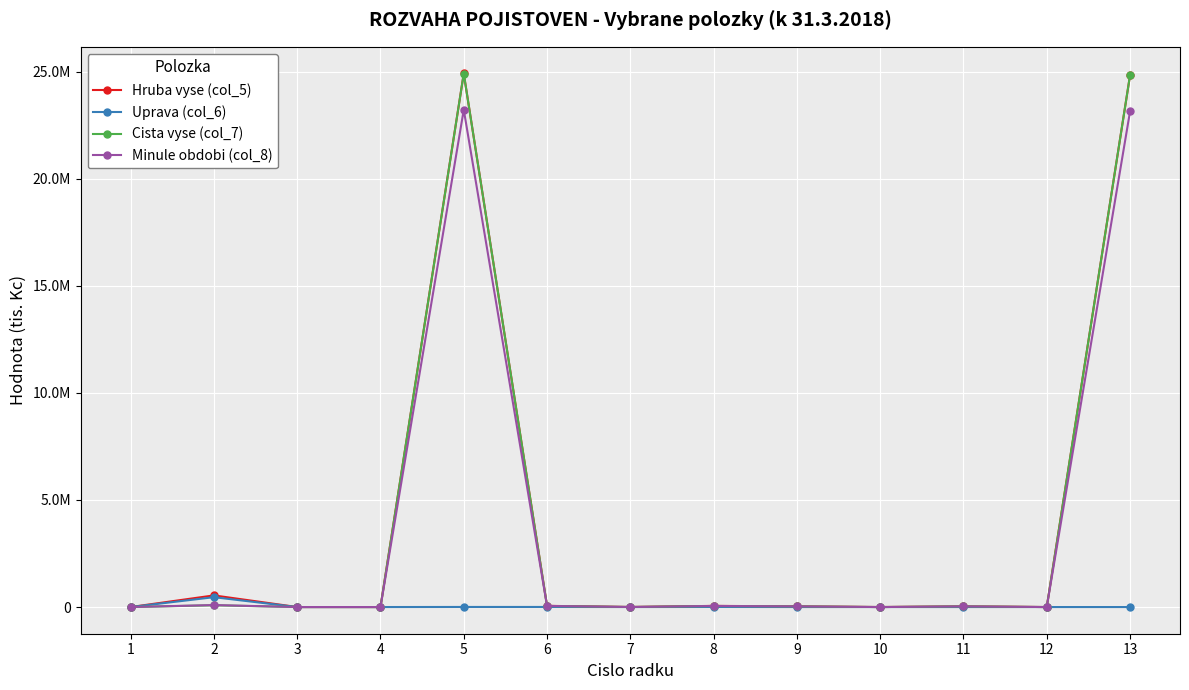

True or false: Minule obdobi (col_8) and Hruba vyse (col_5) intersect in this chart.

False